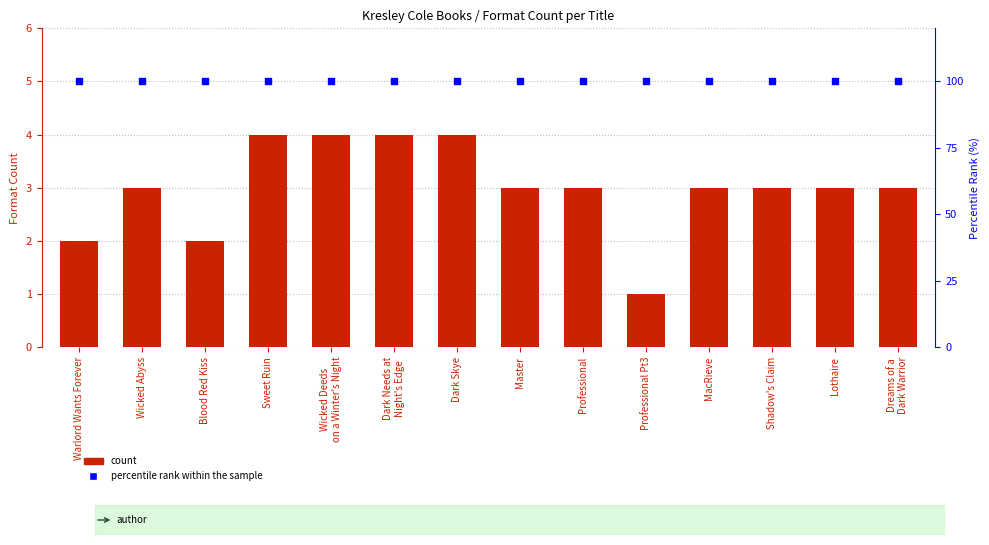

Which series contains the highest Y value?

percentile rank within the sample